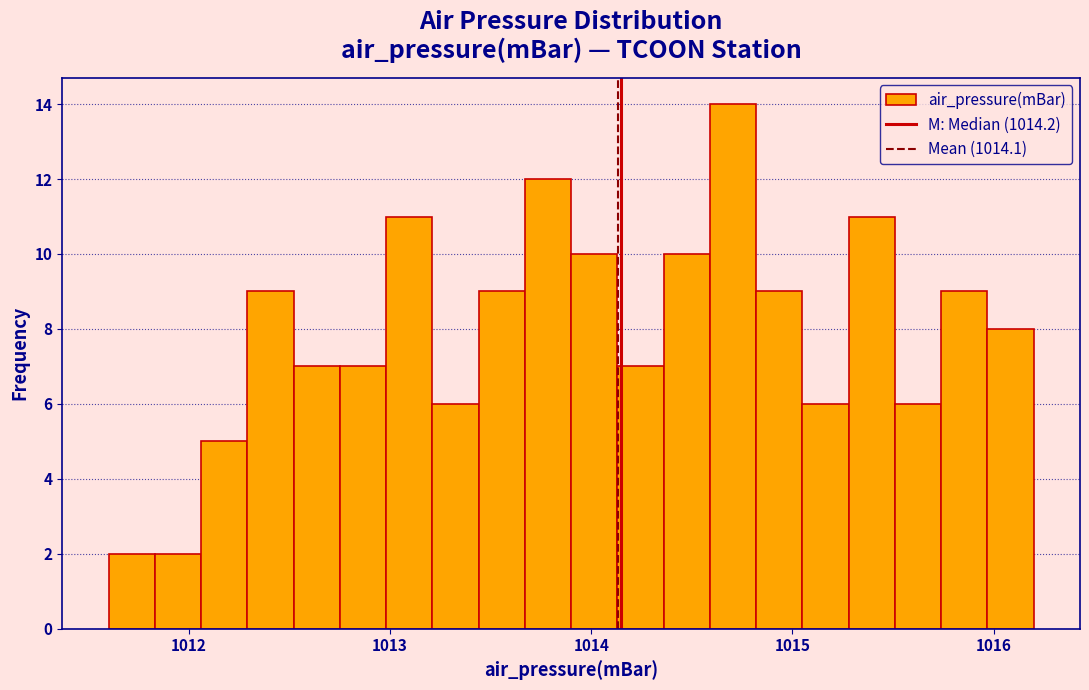

Read against the x-axis, roughly where is the centre of the tallest bar?

1014.7